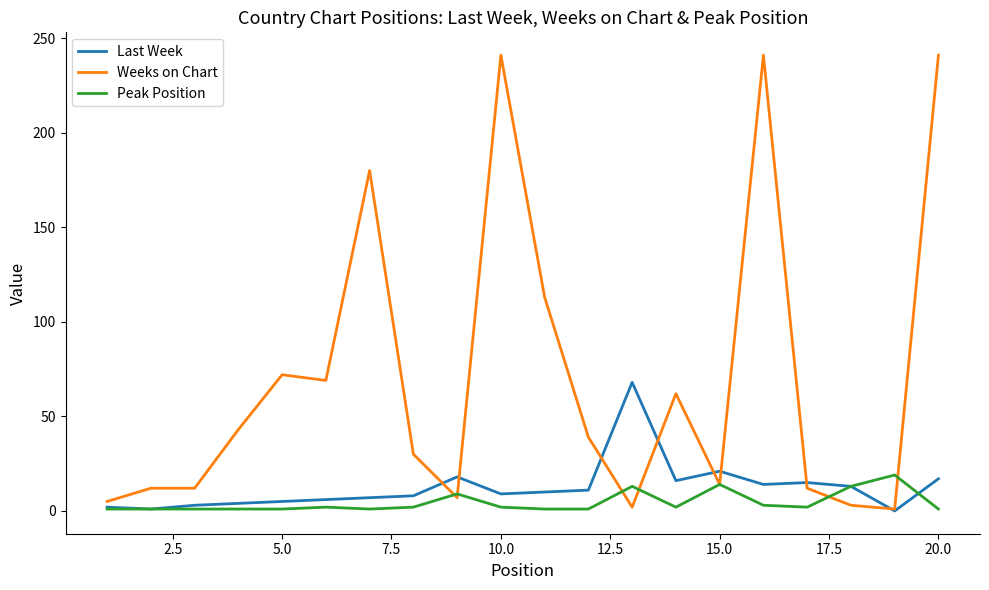

What is the sum of all Last Week values?

248